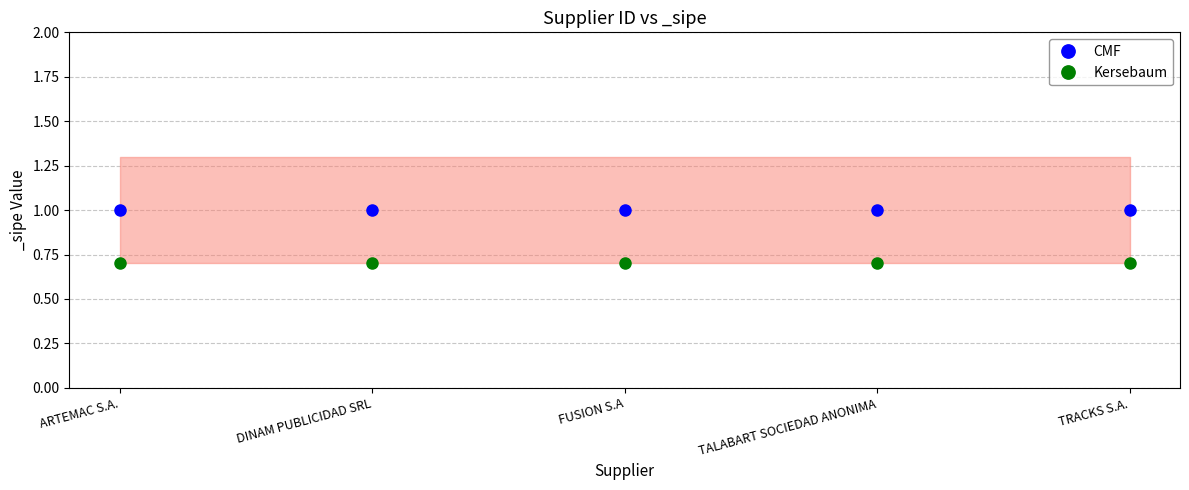

Does the chart display data point markers on the line(s)?

Yes